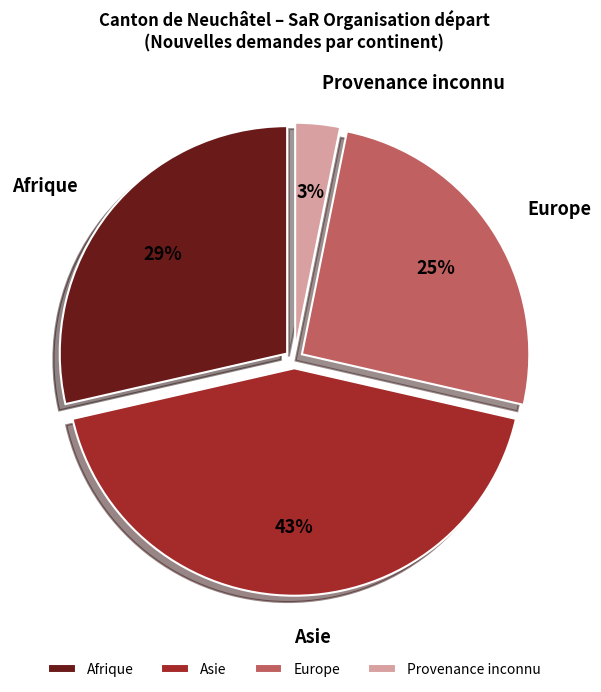

To the nearest percent, what is the combined percentage of Afrique and Provenance inconnu?

32%